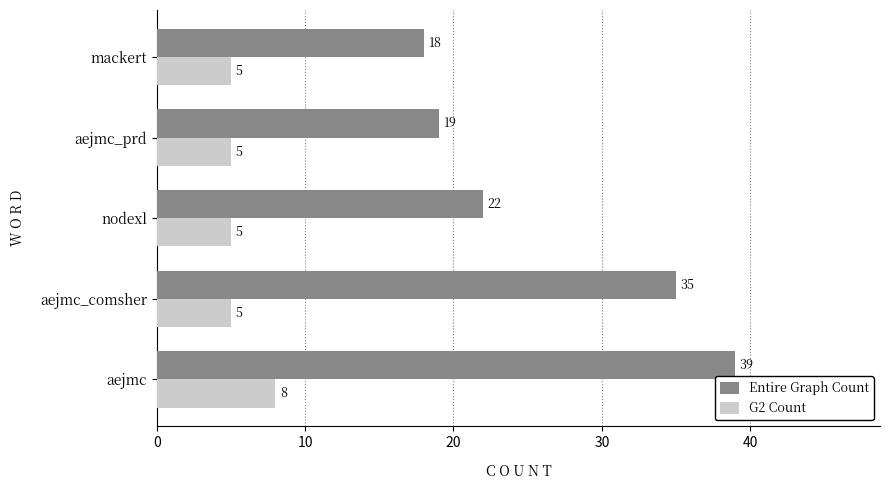

List the series in order of their overall mean, lowest first.

G2 Count, Entire Graph Count